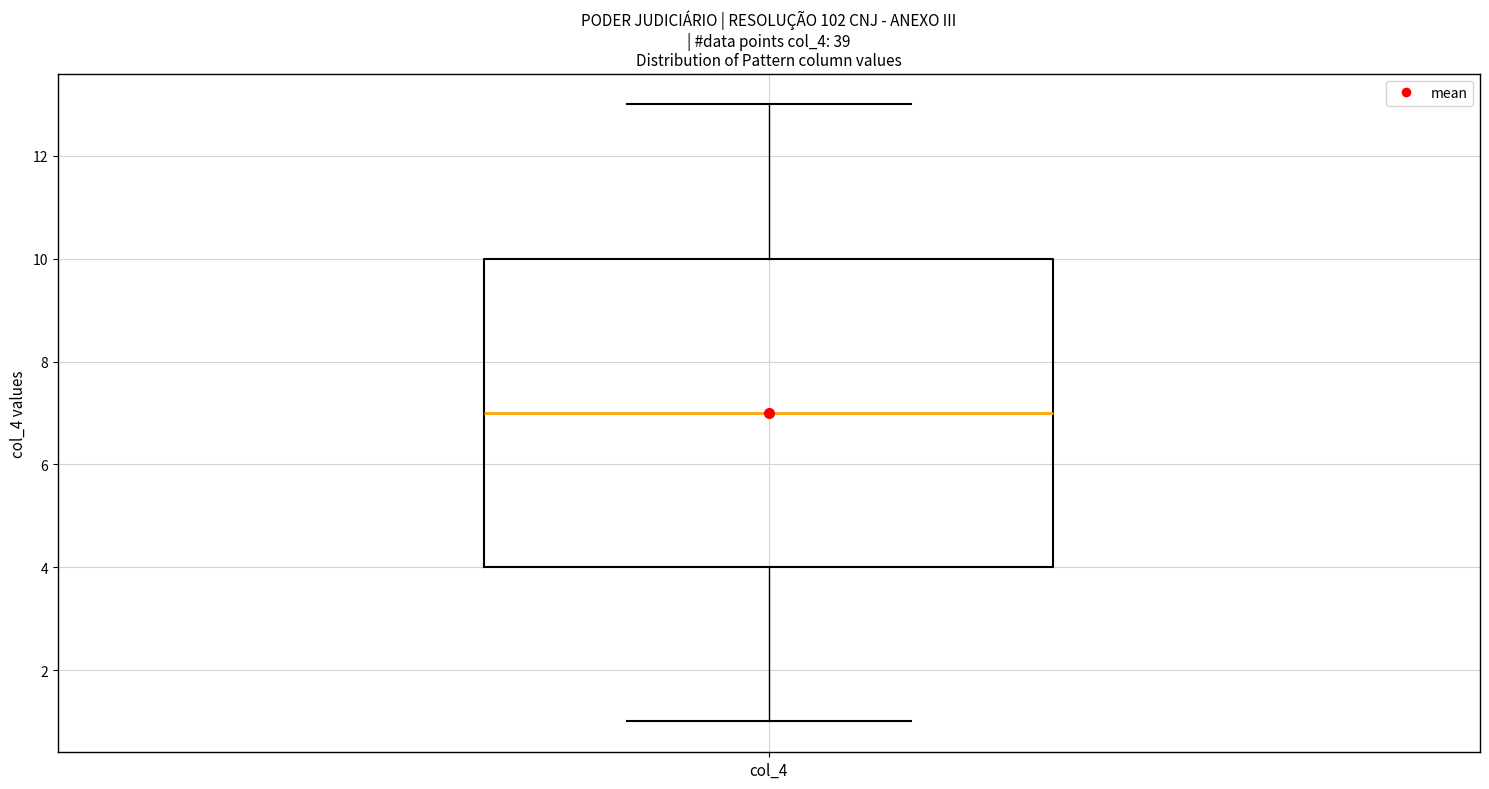

Where is the upper edge of the box for col_4 on the y-axis? The values are not printed on the chart, so give them approximately, as read against the axis.

10